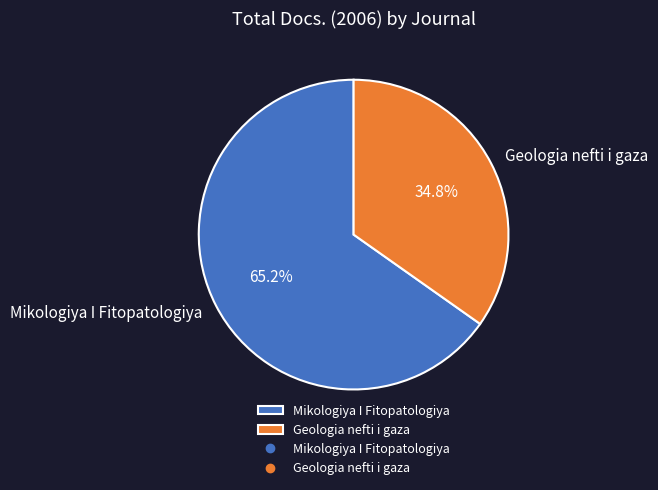

Count the number of slices in the pie.

2